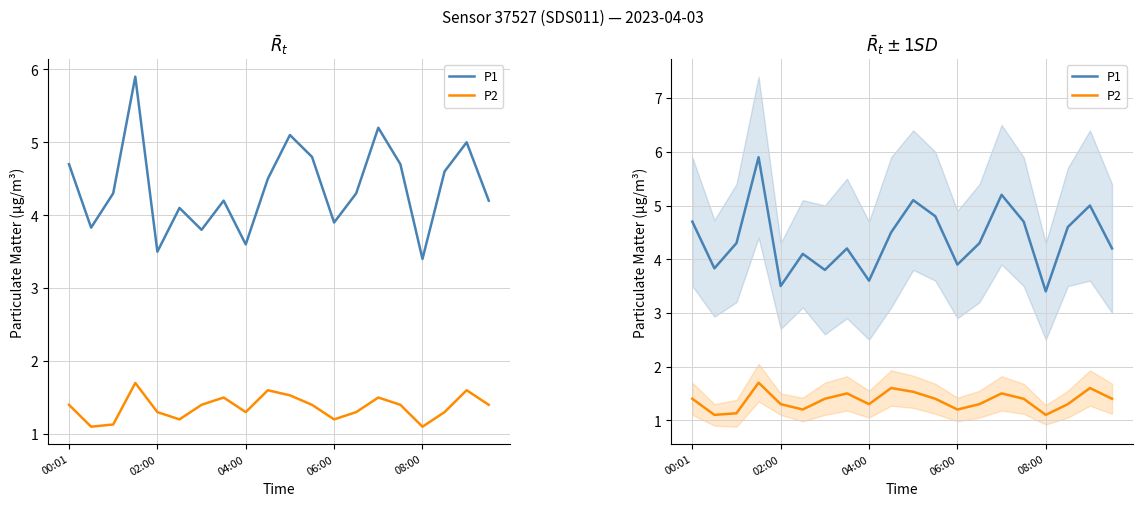

How many lines are shown in the chart?

2